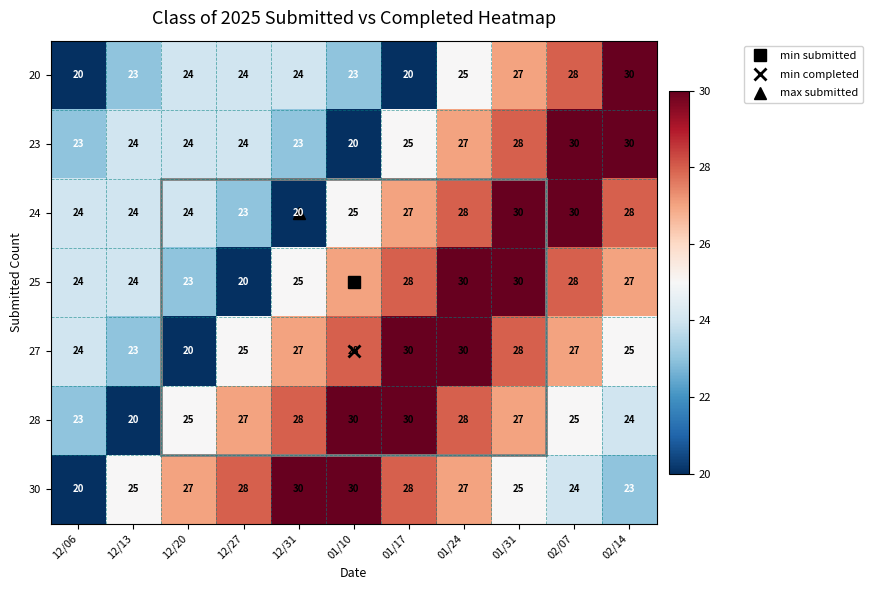

What is the total value across all series at 12/27?

171